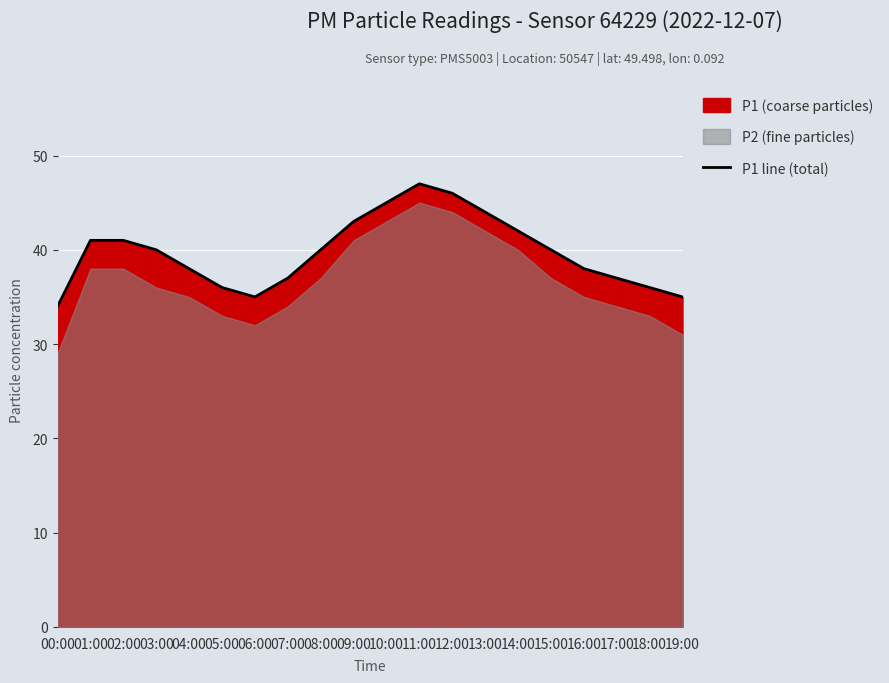

What is the difference between the maximum and minimum values?

13